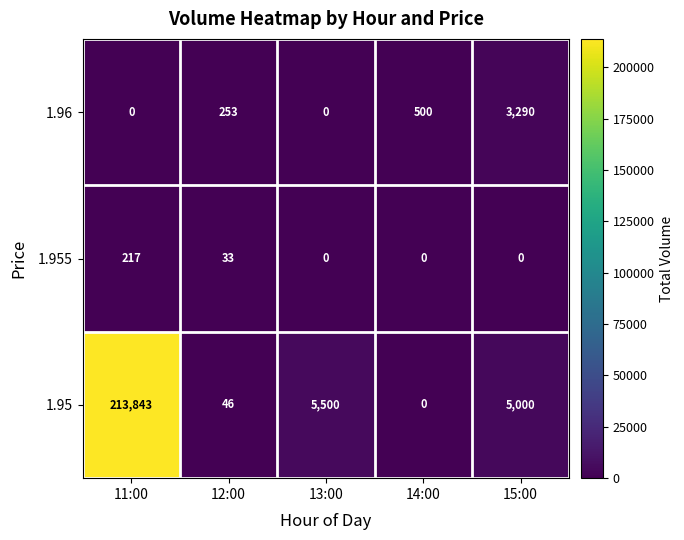

What is the total value across all series at 11:00?

214060